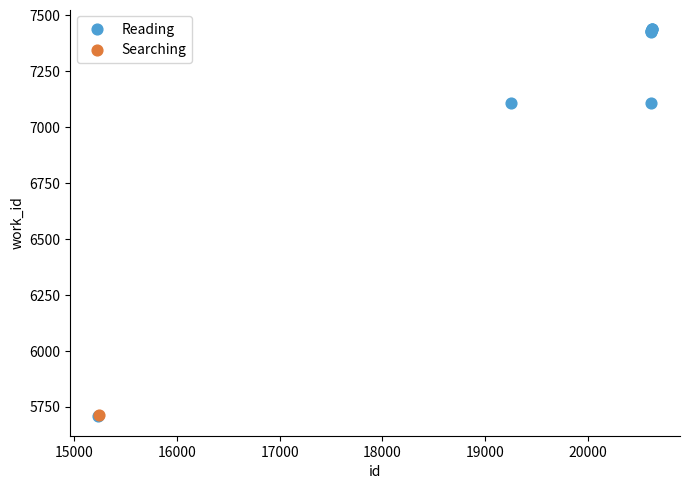

What are all the series names shown in the legend?

Reading, Searching